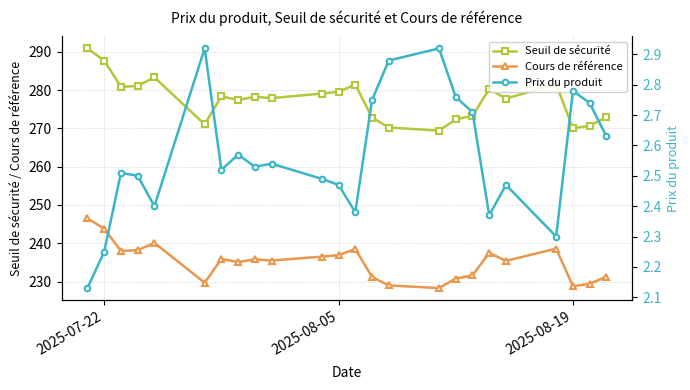

True or false: Cours de référence has more than 0 interior local peaks.

True